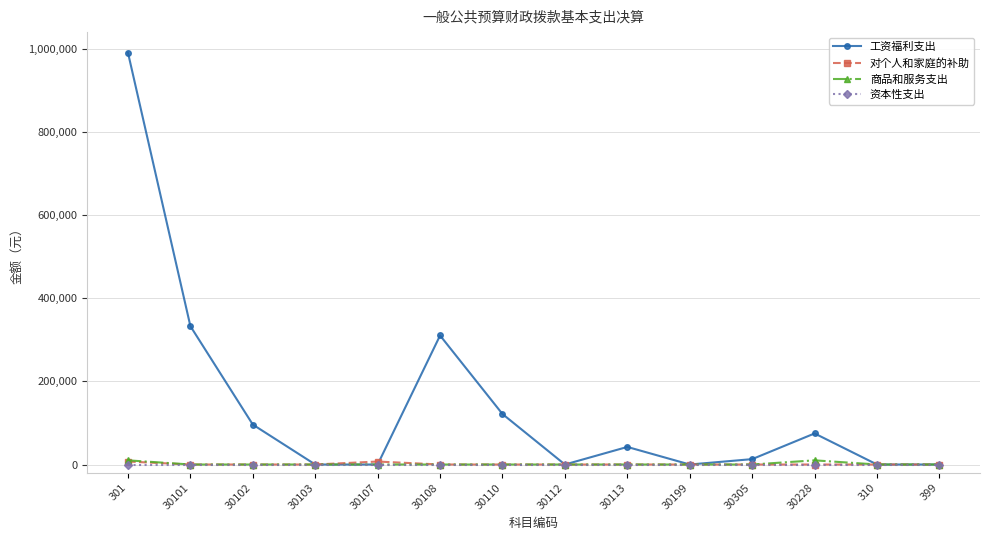

What is the label of the 3rd point from the right?

30228